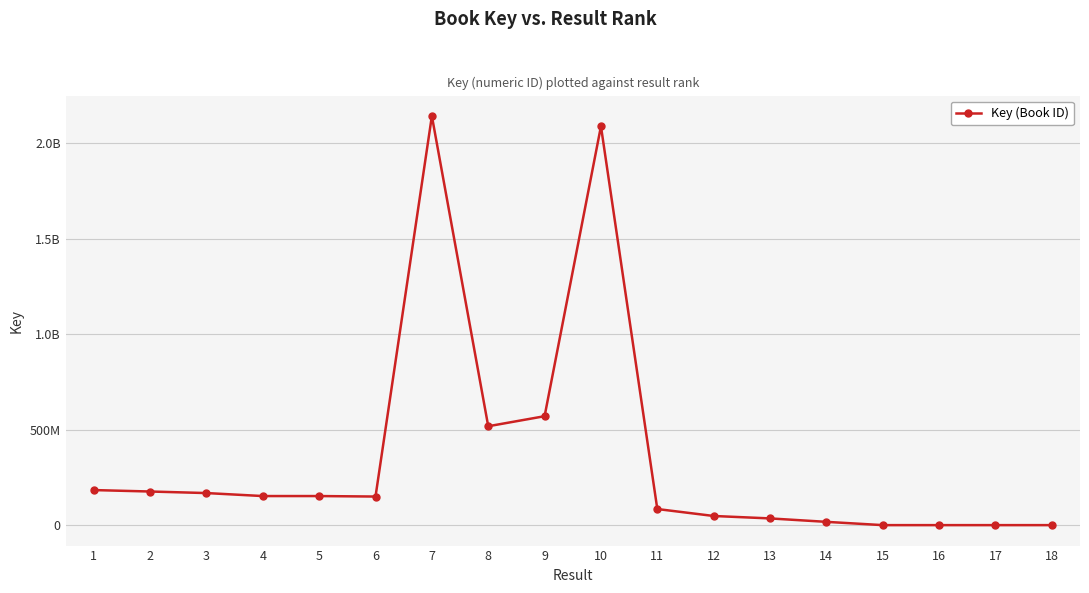

Is this an area chart (filled region under the line)?

No